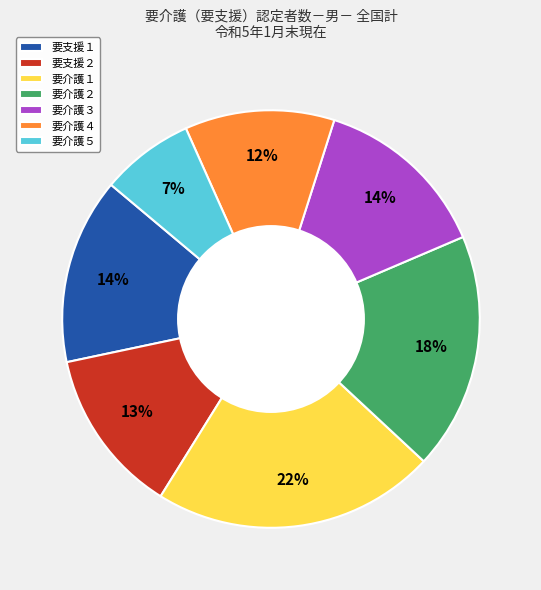

Which category has the biggest portion of the pie?

要介護１